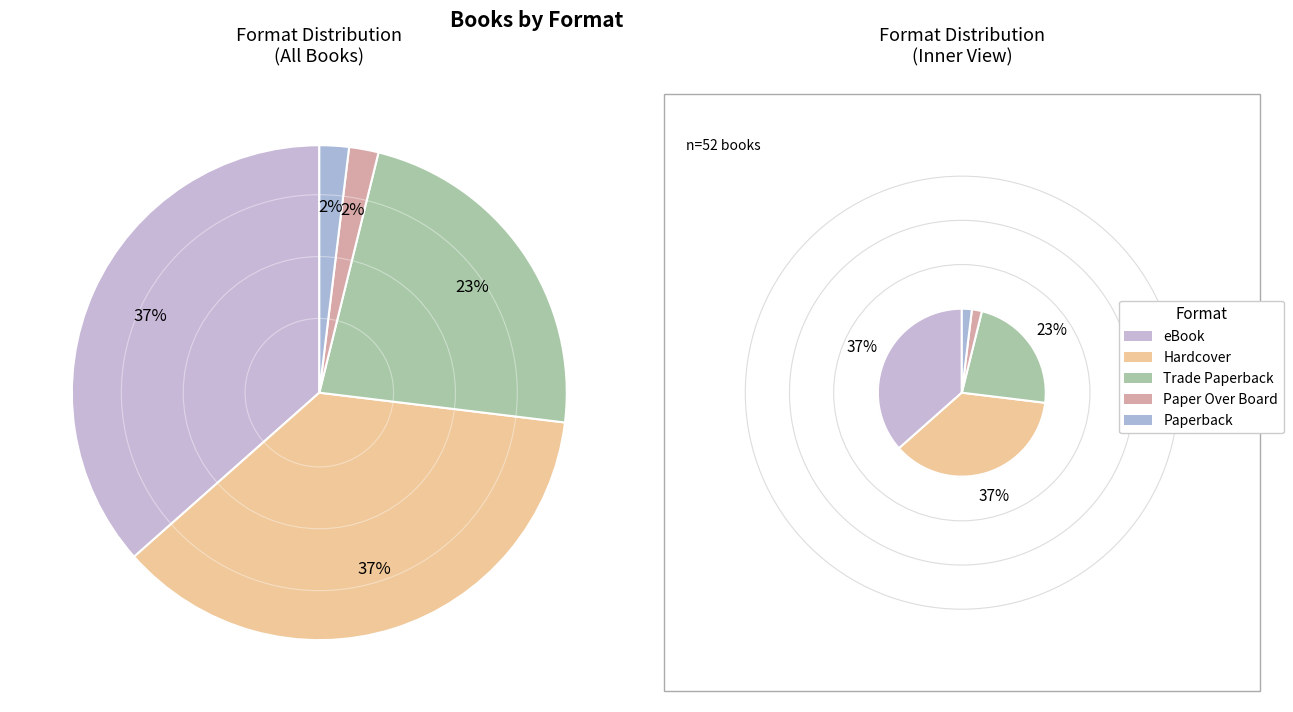

Combined, do Paper Over Board and eBook account for over 50%?

No